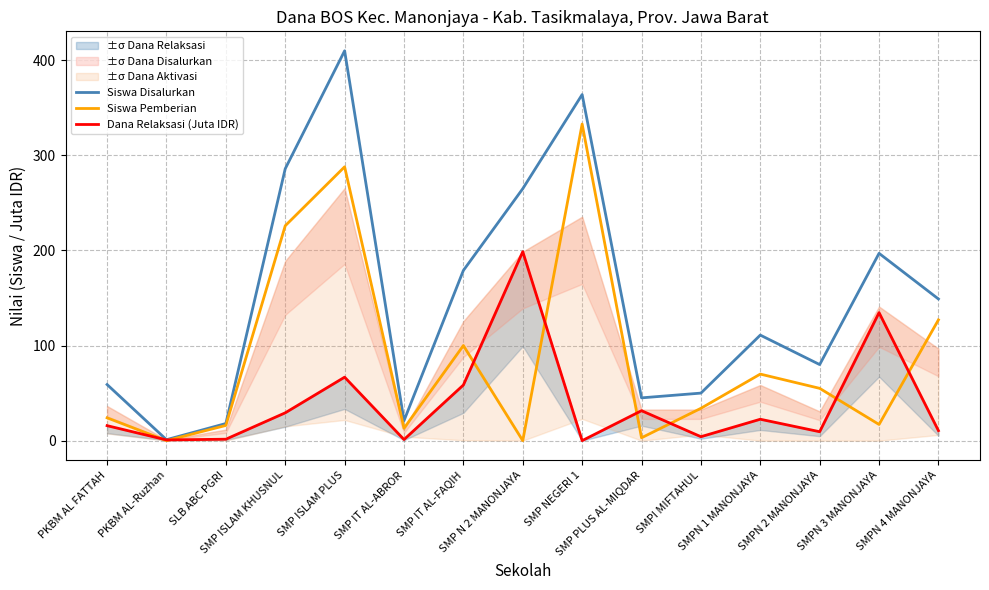

Where is the first local maximum for Siswa Pemberian?

SMP ISLAM PLUS